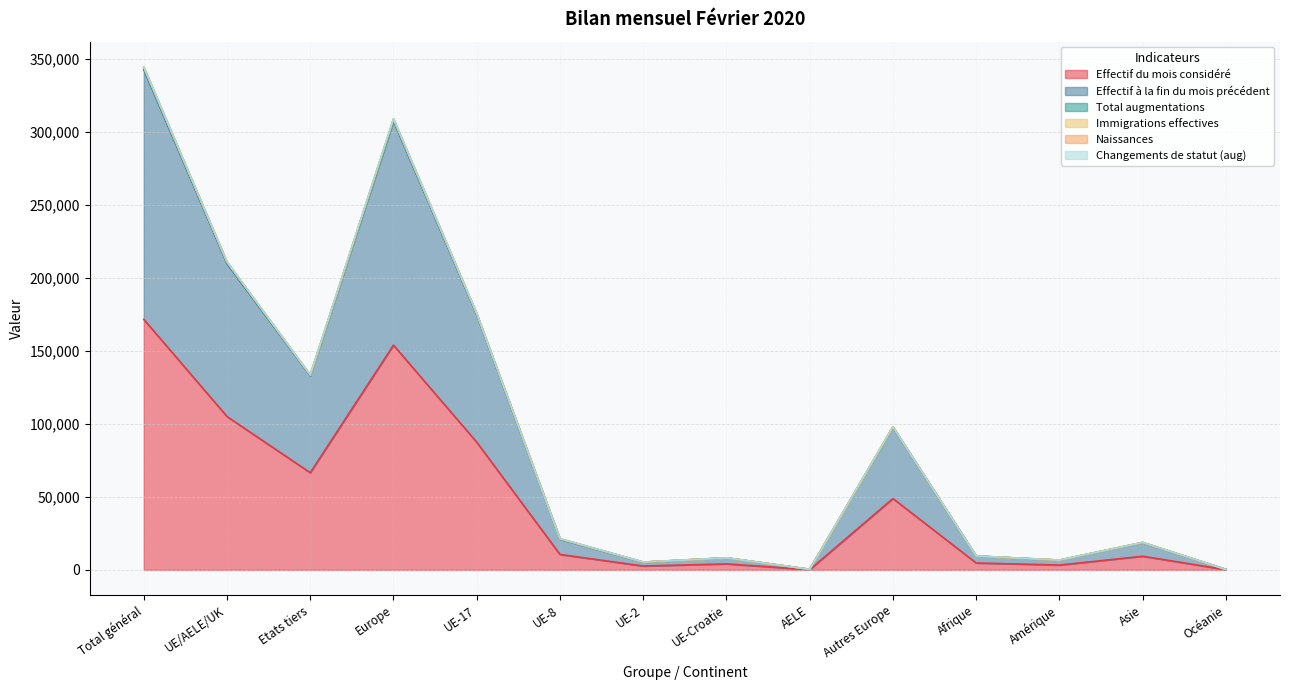

Reading left to right, extract all data points from this chart.

Effectif du mois considéré: Total général=171726	UE/AELE/UK=105122	Etats tiers=66604	Europe=154034	UE-17=87548	UE-8=10604	UE-2=2662	UE-Croatie=4115	AELE=193	Autres Europe=48912	Afrique=4746	Amérique=3333	Asie=9369	Océanie=160
Effectif à la fin du mois précédent: Total général=342867	UE/AELE/UK=209836	Etats tiers=133031	Europe=307576	UE-17=174849	UE-8=21096	UE-2=5268	UE-Croatie=8236	AELE=387	Autres Europe=97740	Afrique=9475	Amérique=6653	Asie=18674	Océanie=321
Total augmentations: Total général=344791	UE/AELE/UK=211176	Etats tiers=133615	Europe=309259	UE-17=175748	UE-8=21407	UE-2=5387	UE-Croatie=8247	AELE=387	Autres Europe=98083	Afrique=9522	Amérique=6712	Asie=18807	Océanie=323
Immigrations effectives: Total général=344457	UE/AELE/UK=210935	Etats tiers=133522	Europe=308952	UE-17=175599	UE-8=21343	UE-2=5362	UE-Croatie=8244	AELE=387	Autres Europe=98017	Afrique=9512	Amérique=6711	Asie=18792	Océanie=322
Naissances: Total général=343923	UE/AELE/UK=210549	Etats tiers=133374	Europe=308476	UE-17=175333	UE-8=21259	UE-2=5328	UE-Croatie=8242	AELE=387	Autres Europe=97927	Afrique=9506	Amérique=6687	Asie=18764	Océanie=322